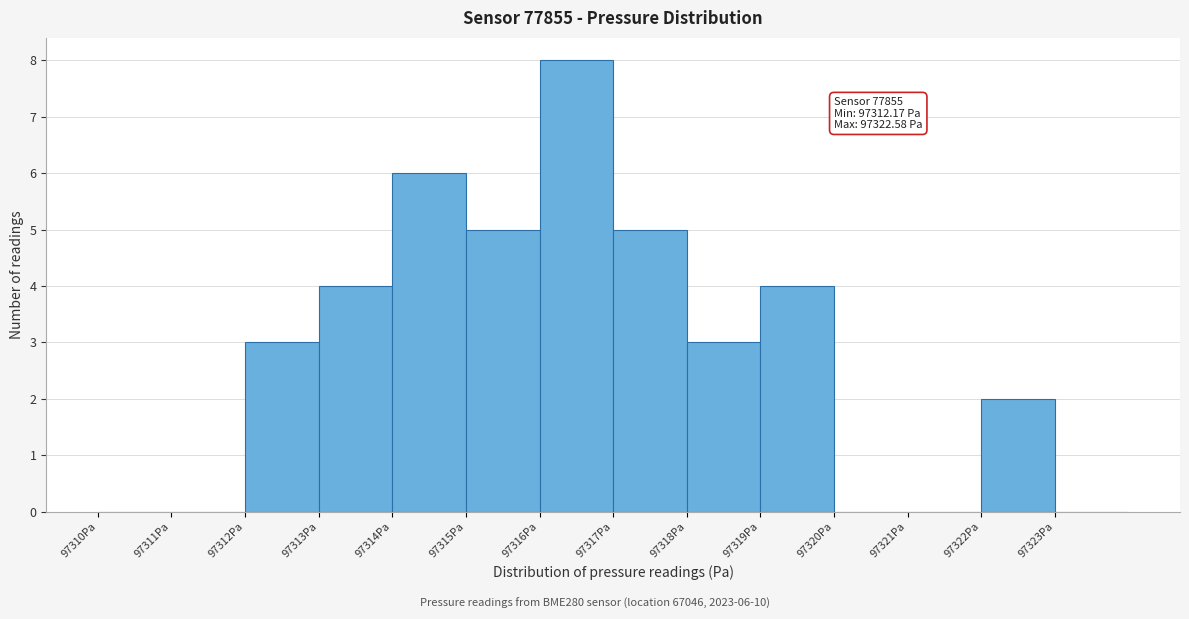

Over which range of the x-axis is the bar tallest?

97316 to 97317